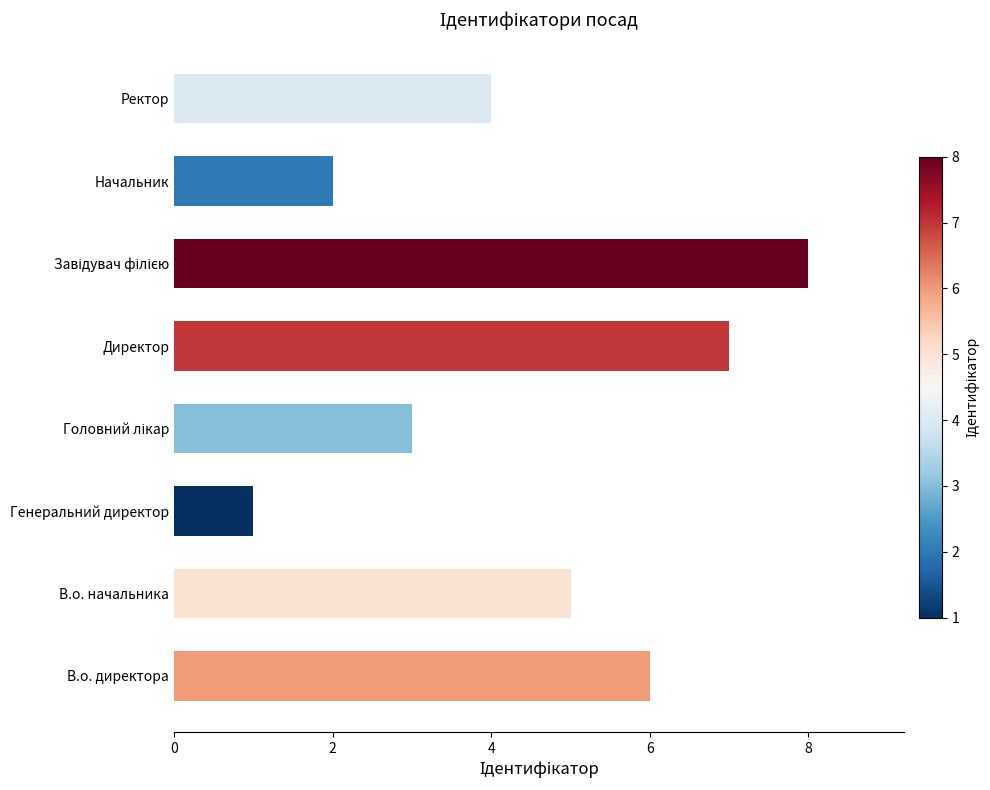

How many values are below 5?

4